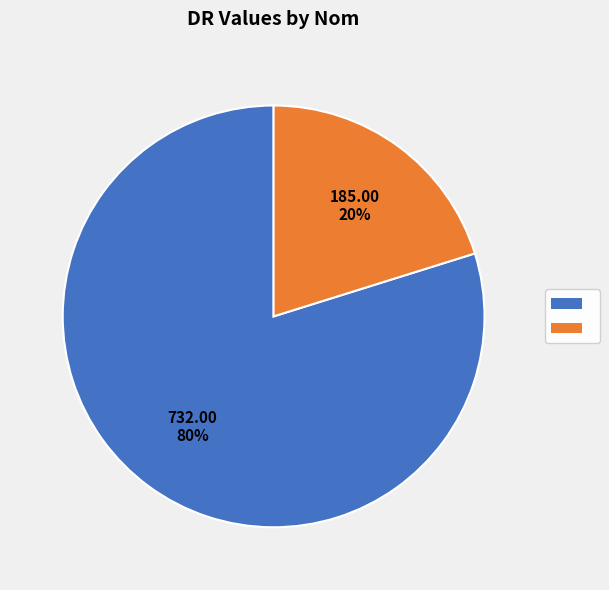

Does any single category account for the majority?

Yes